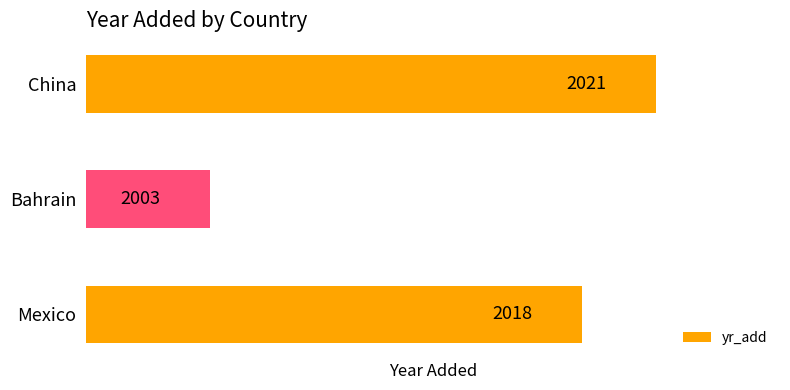

At which category does the chart reach its minimum across all series?

Bahrain